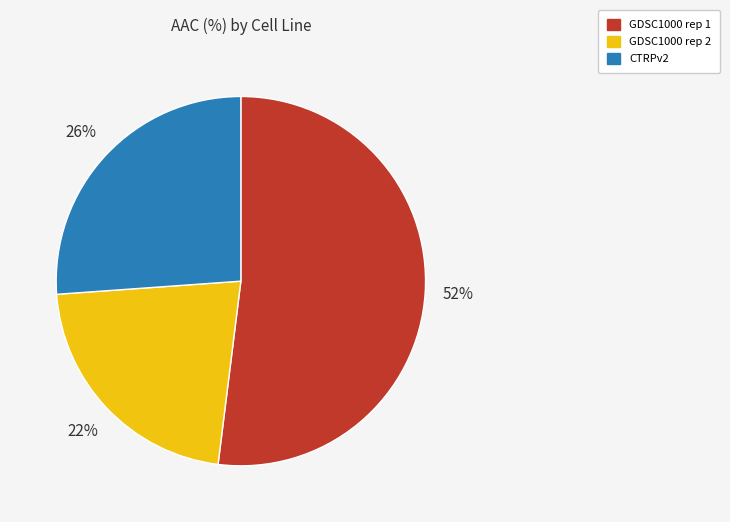

Rank the categories by value from highest to lowest.

GDSC1000 rep 1, CTRPv2, GDSC1000 rep 2